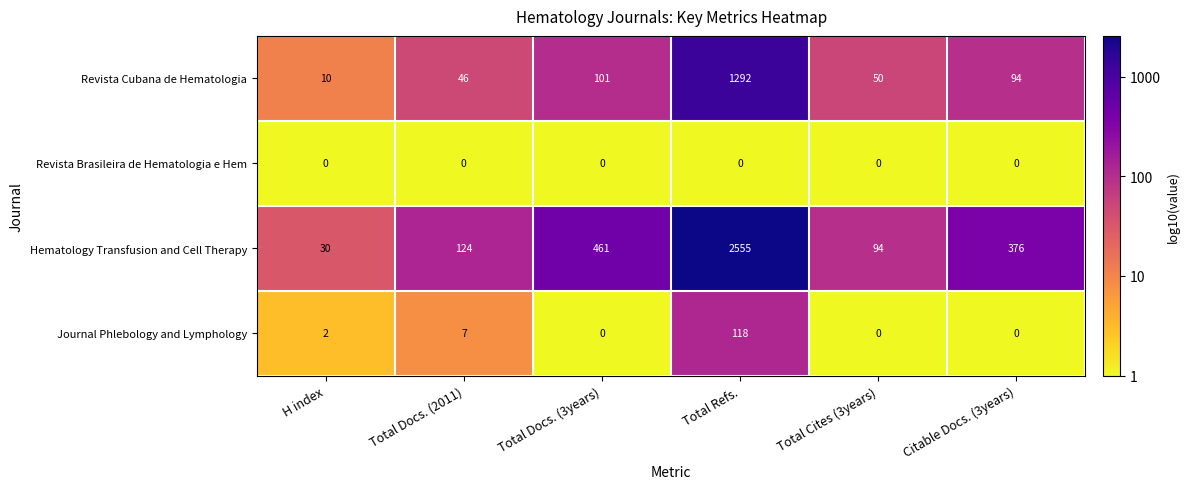

At Total Refs., list the series in order from smallest to largest.

Revista Brasileira de Hematologia e Hem, Journal Phlebology and Lymphology, Revista Cubana de Hematologia, Hematology Transfusion and Cell Therapy